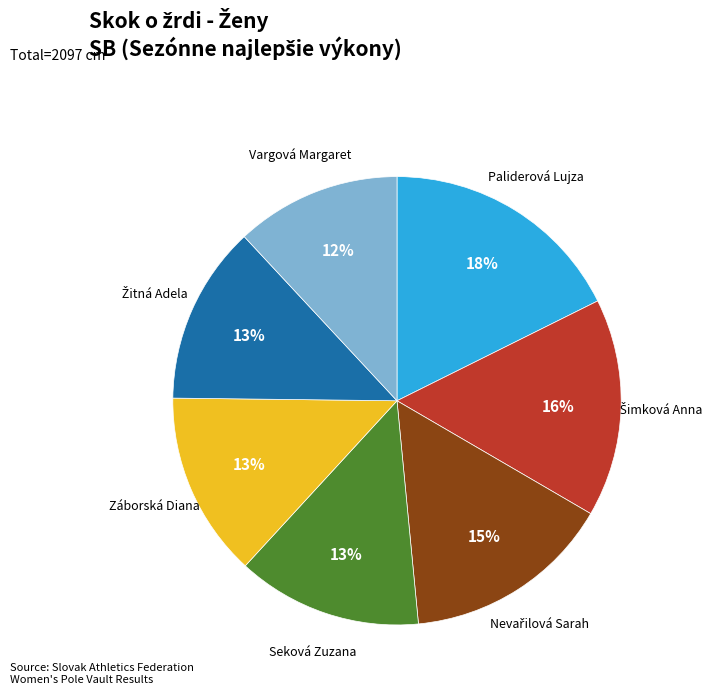

To the nearest percent, what is the average slice percentage?

14%